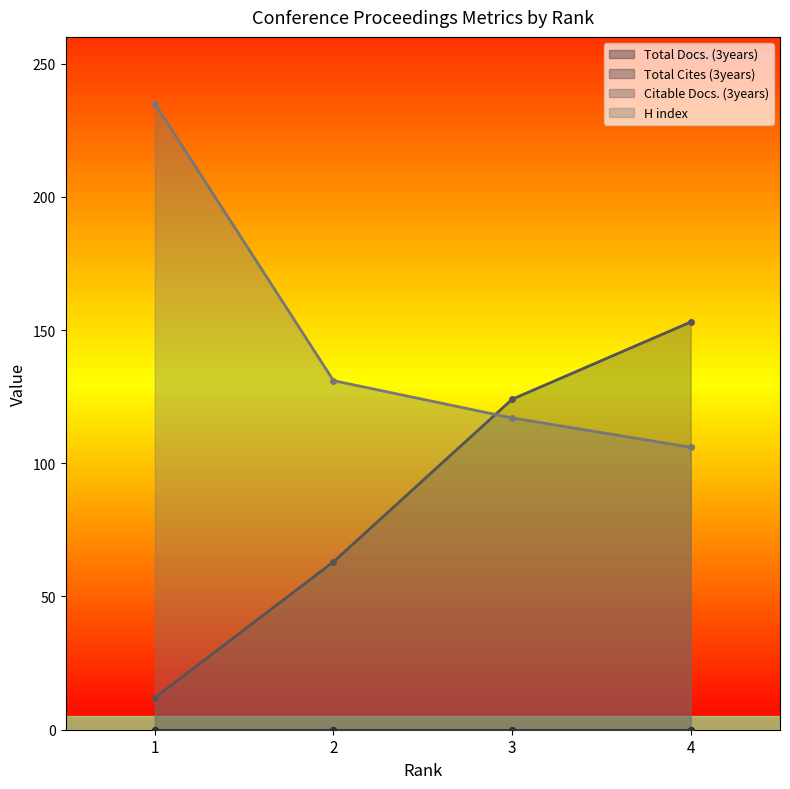

What is the difference between the second highest and second lowest values in the Citable Docs. (3years) series?

61